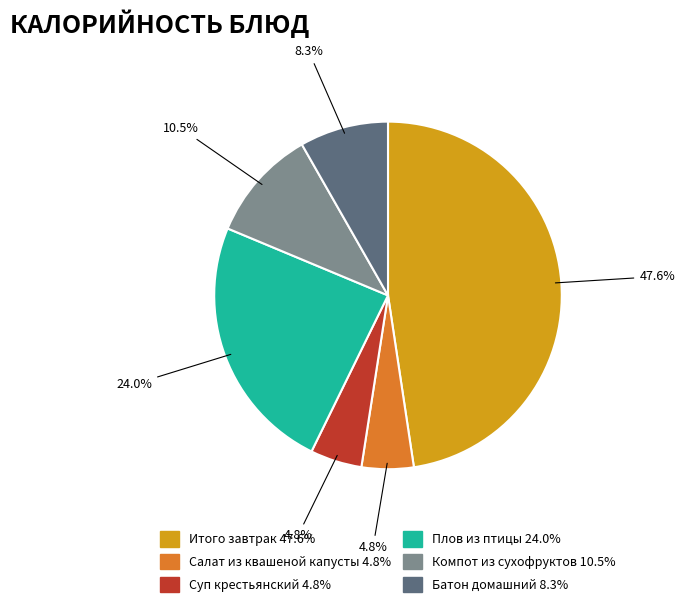

Is there any slice that represents more than half of the pie?

No